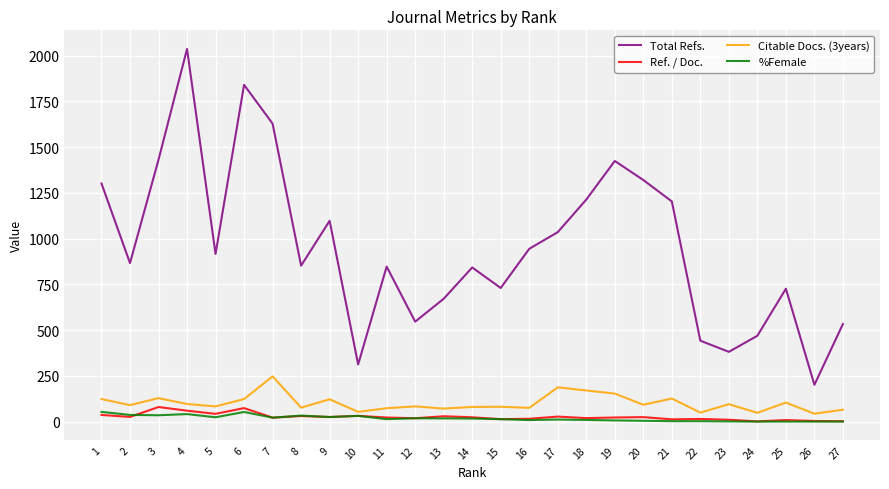

True or false: Total Refs. and Ref. / Doc. cross at least once.

False